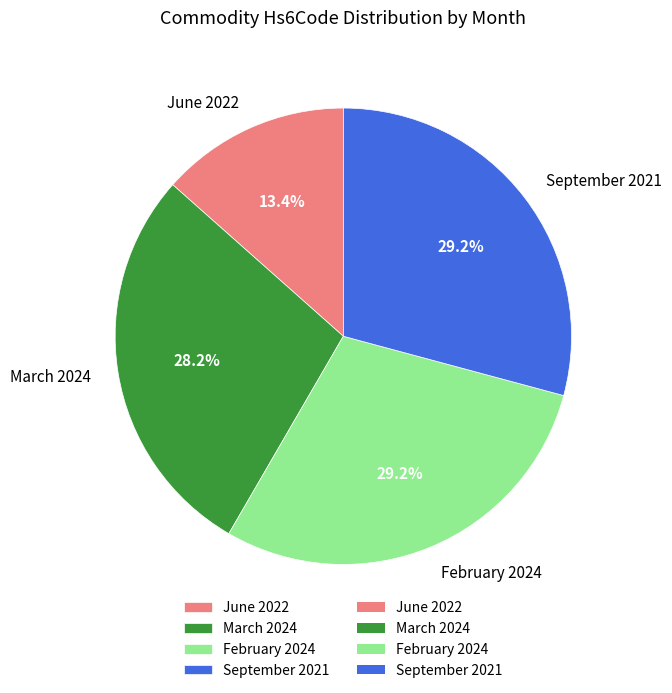

What portion of the pie excludes June 2022?

86.6%